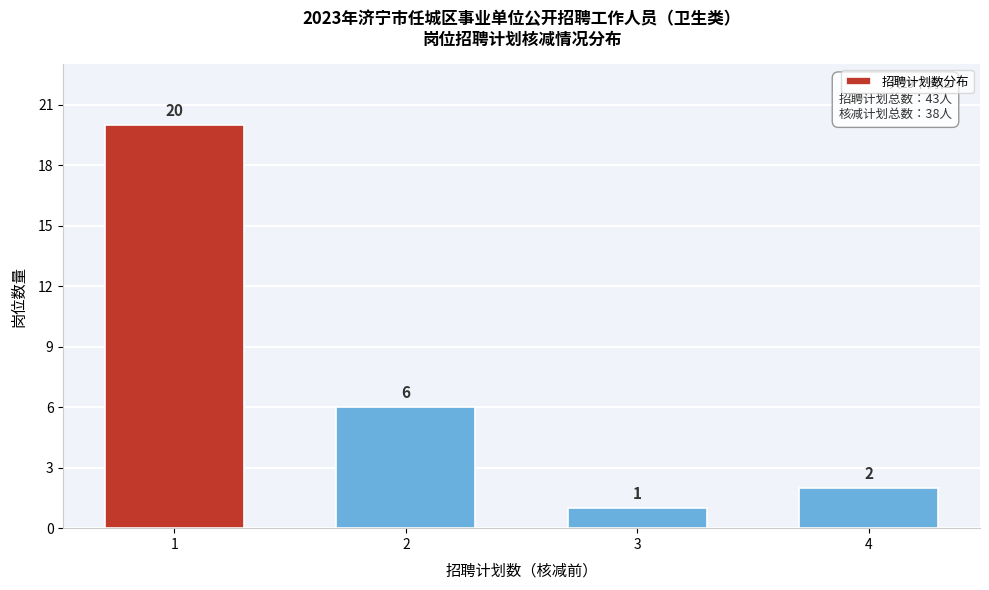

Reading left to right, list all the values displayed in this chart.

1=20	2=6	3=1	4=2